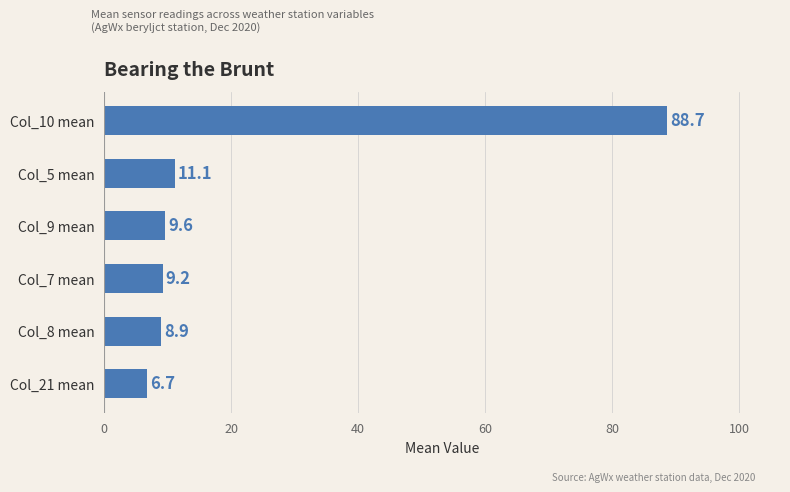

Reading bottom to top, what are all the values shown in this chart?

6.7	8.9	9.2	9.6	11.1	88.7